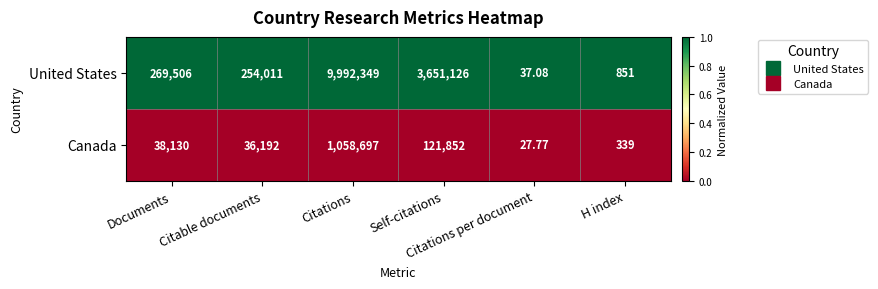

At which category is the sum across all series the highest?

Citations